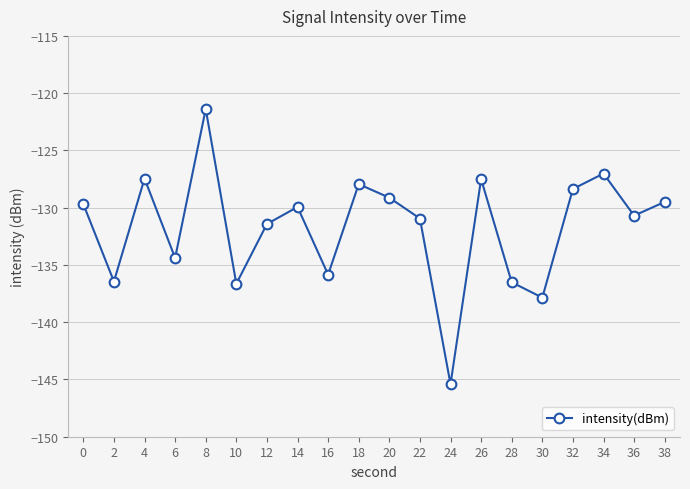

True or false: the data shows -145.4 at 24.

True